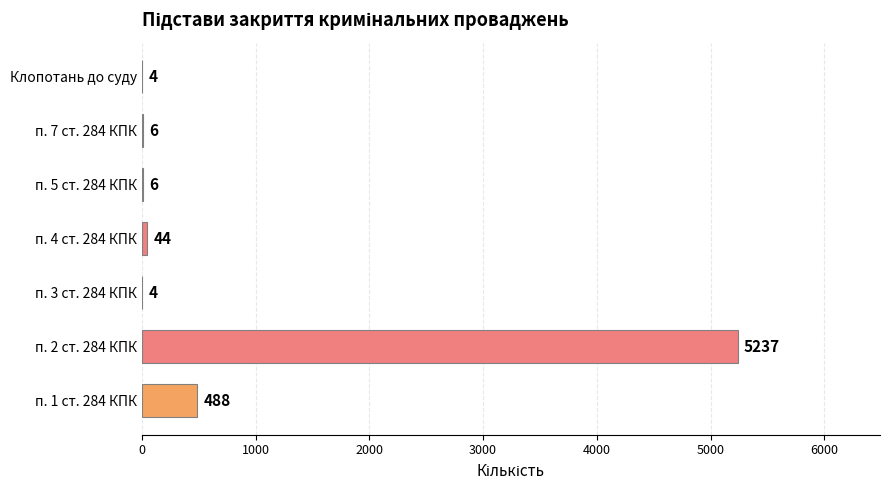

True or false: the data shows 7780 at п. 2 ст. 284 КПК.

False